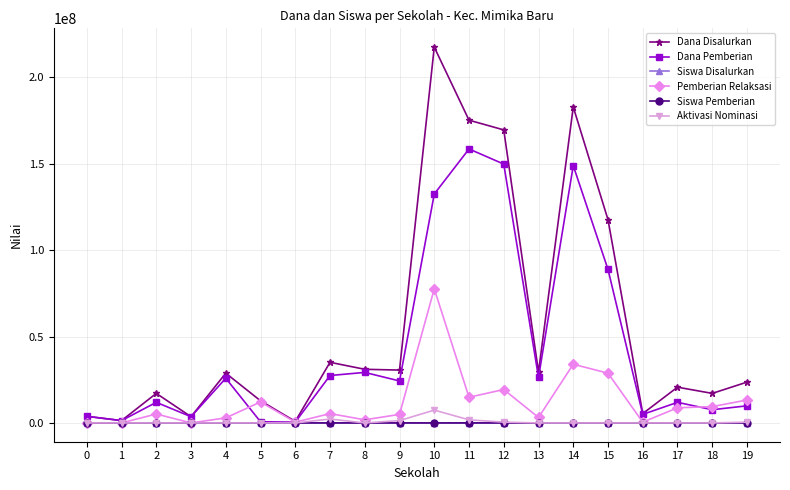

Does the chart display data point markers on the line(s)?

Yes